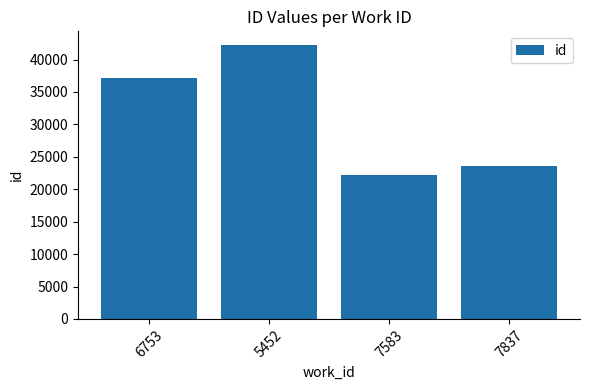

The value at 5452 is 42236. True or false?

True